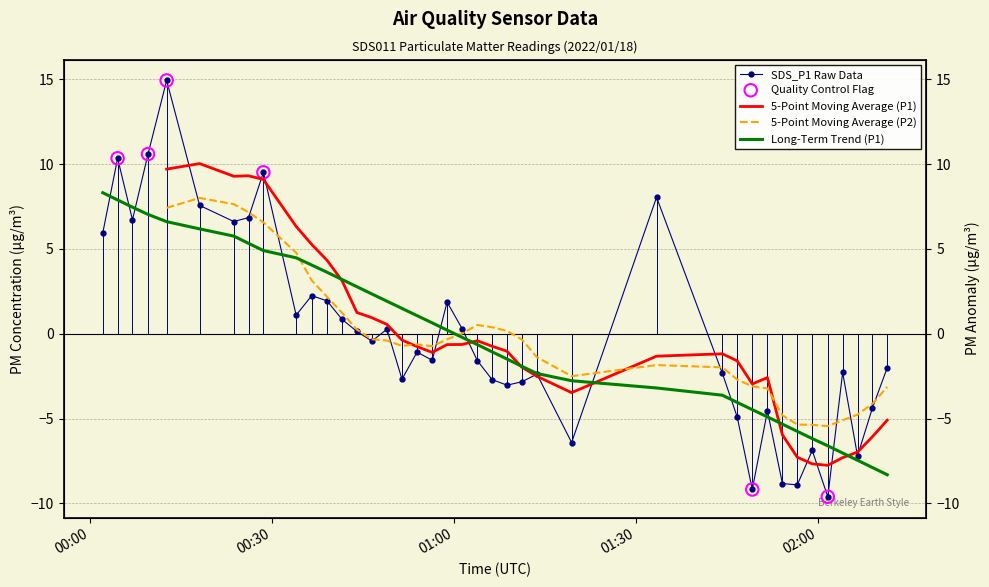

Which has a higher value, 2022/01/18 02:04:08 or 2022/01/18 00:51:29?

2022/01/18 02:04:08